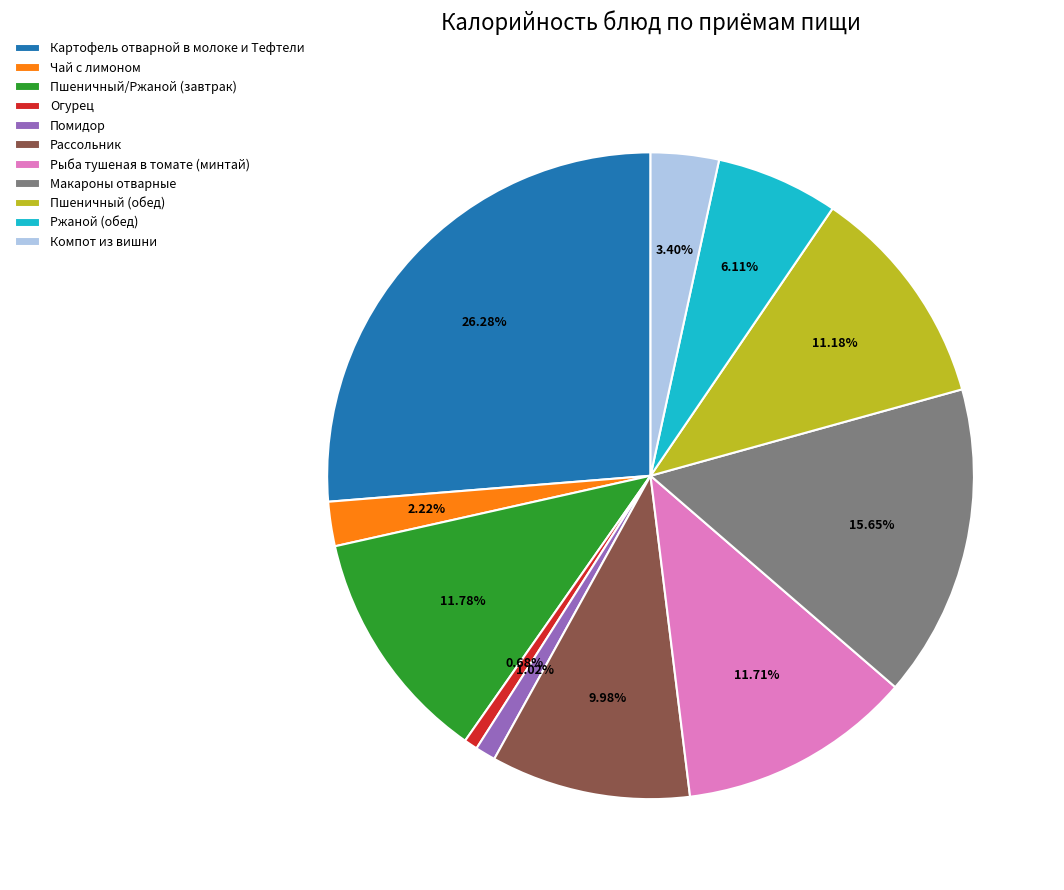

How many segments does this pie chart have?

11